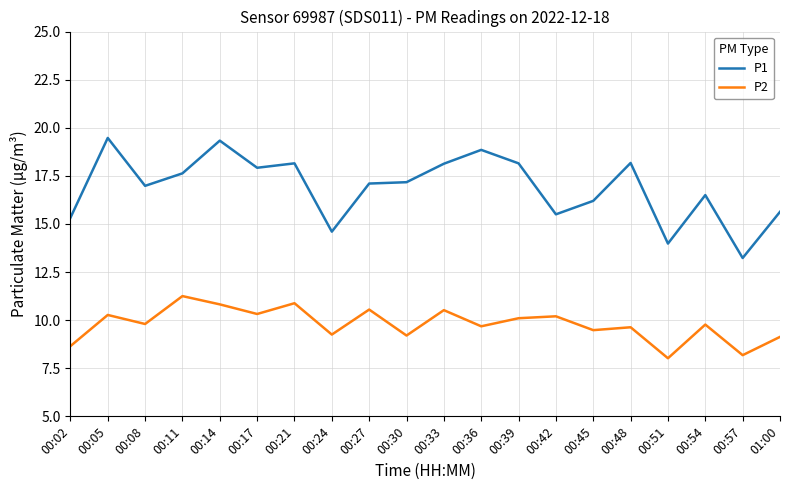

What is the maximum value shown in the chart?

19.5